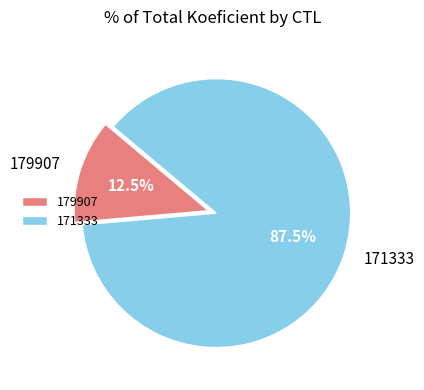

Does 179907 account for over 50% of the chart?

No